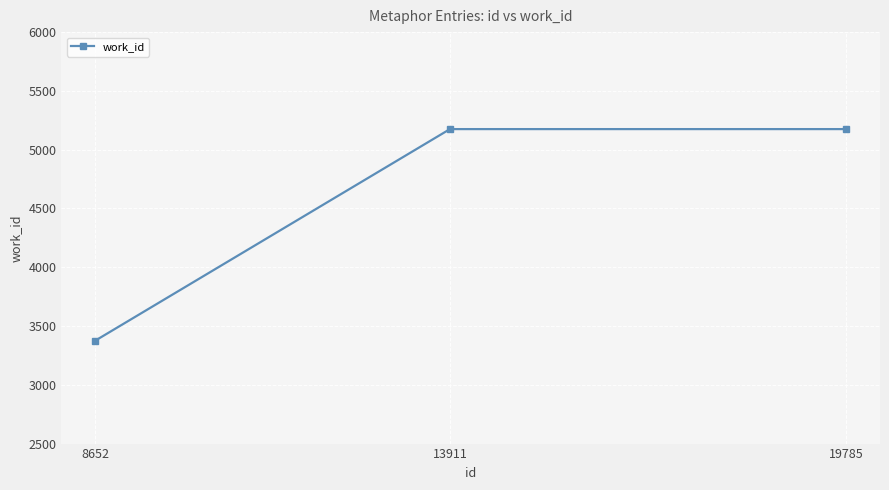

Which category has the lowest value across all series?

8652